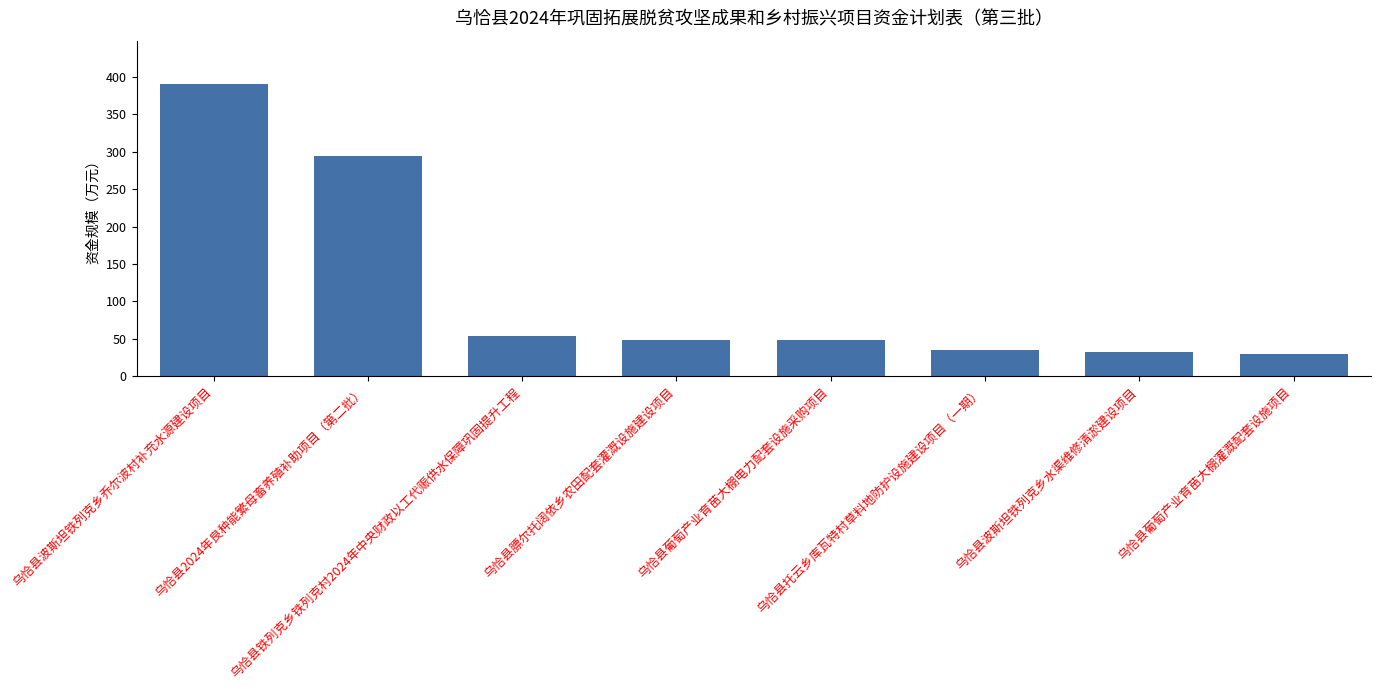

What is the ratio of the value at 乌恰县2024年良种能繁母畜养殖补助项目（第二批） to the value at 乌恰县葡萄产业育苗大棚灌溉配套设施项目?

9.8